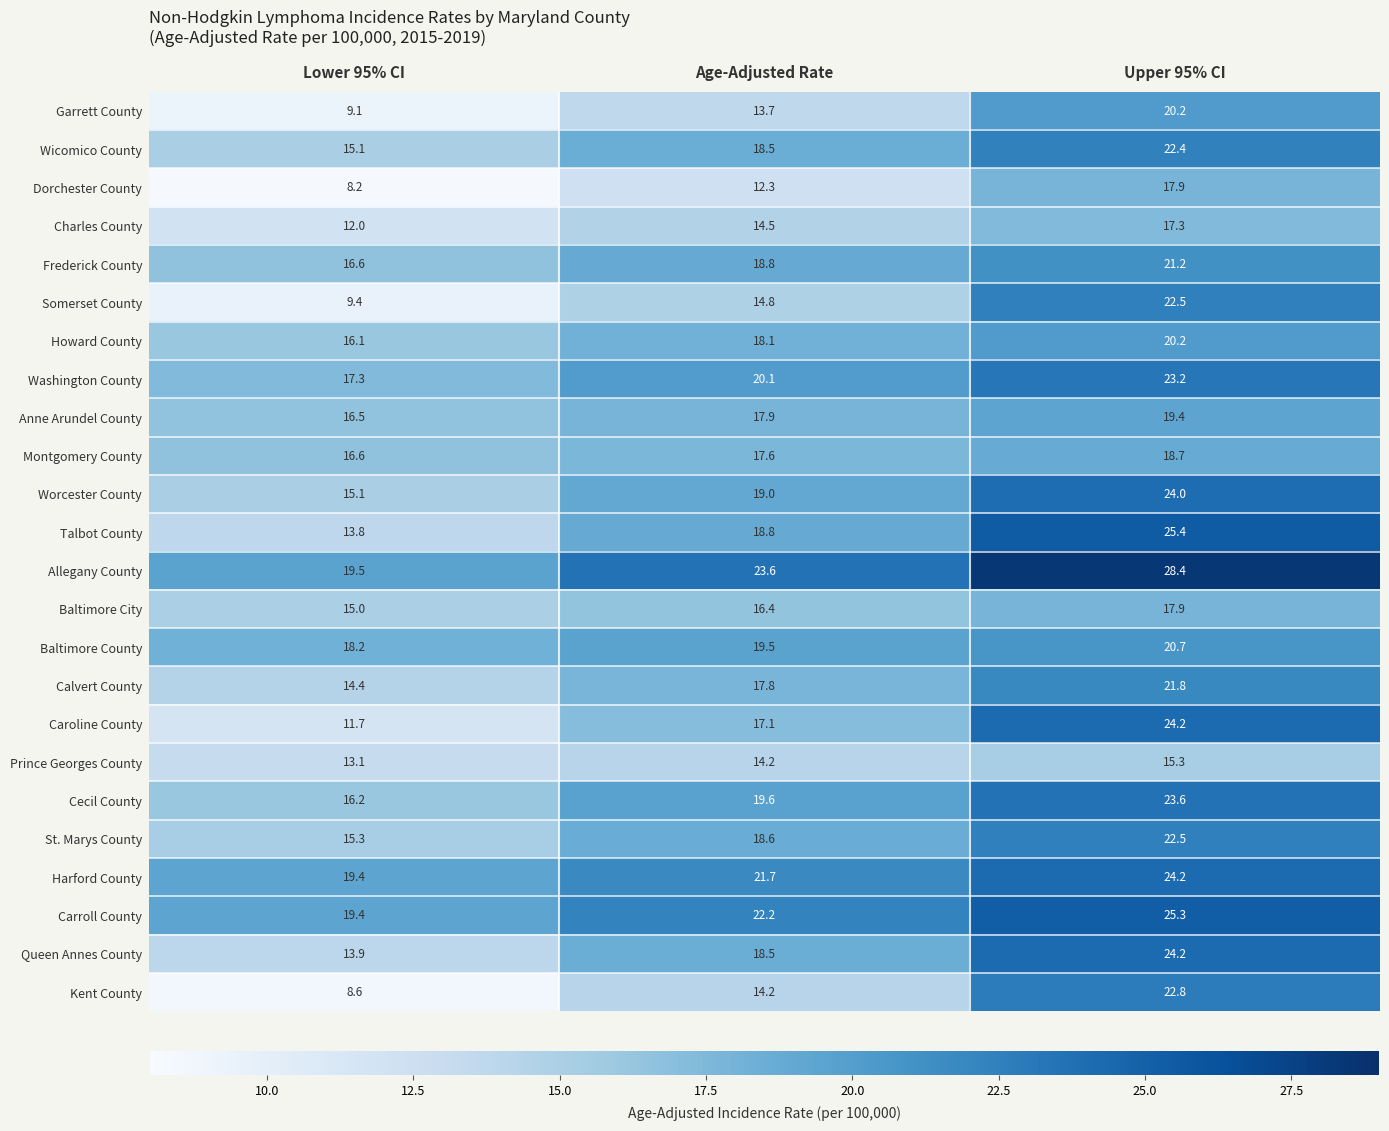

At which category is the sum across all series the highest?

Upper 95% CI